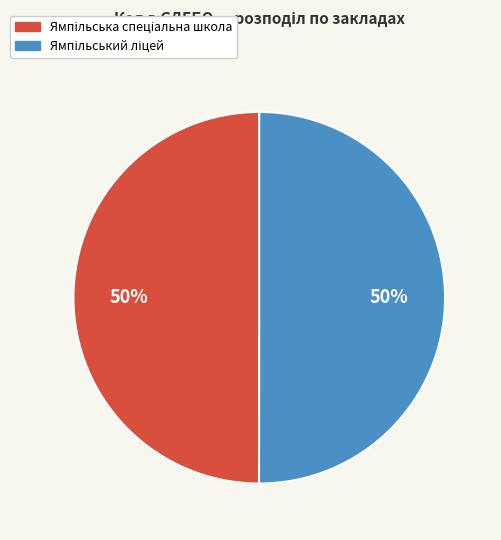

To the nearest percent, what is the average slice percentage?

50%